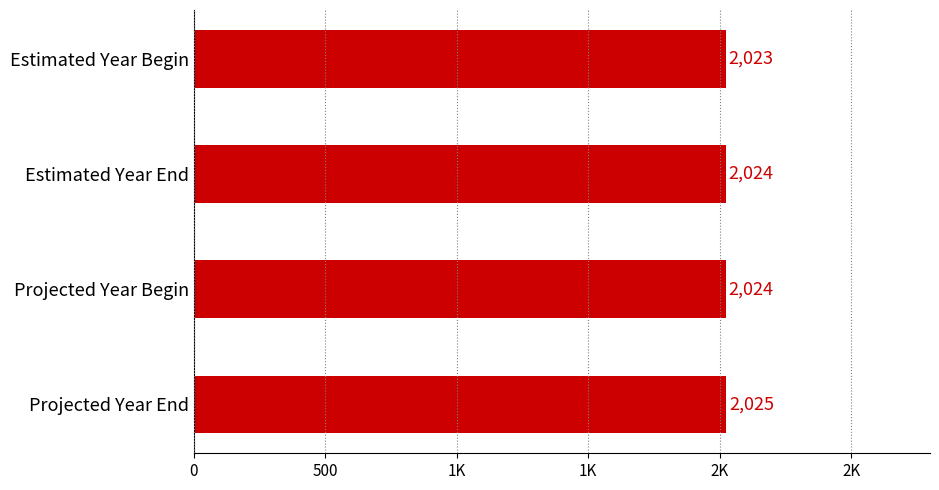

What is the smallest value displayed?

2023